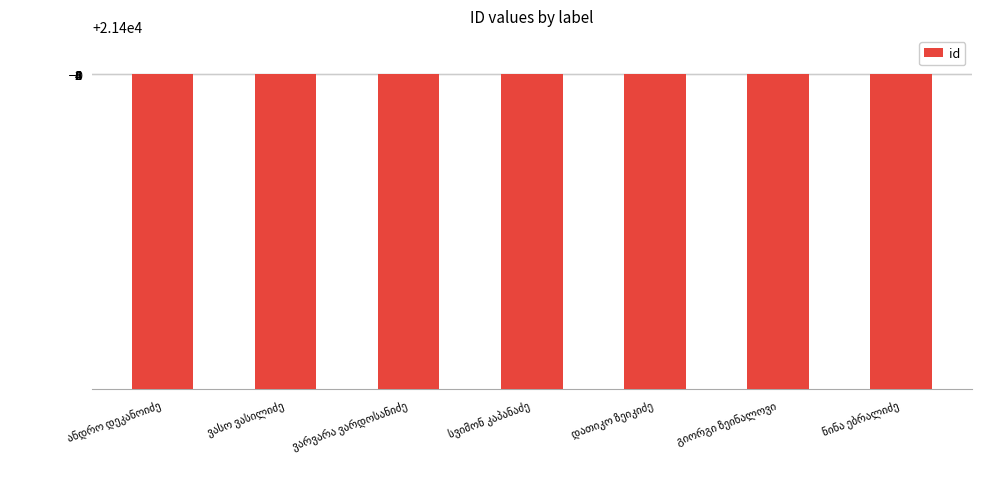

What is the smallest value displayed?

21392